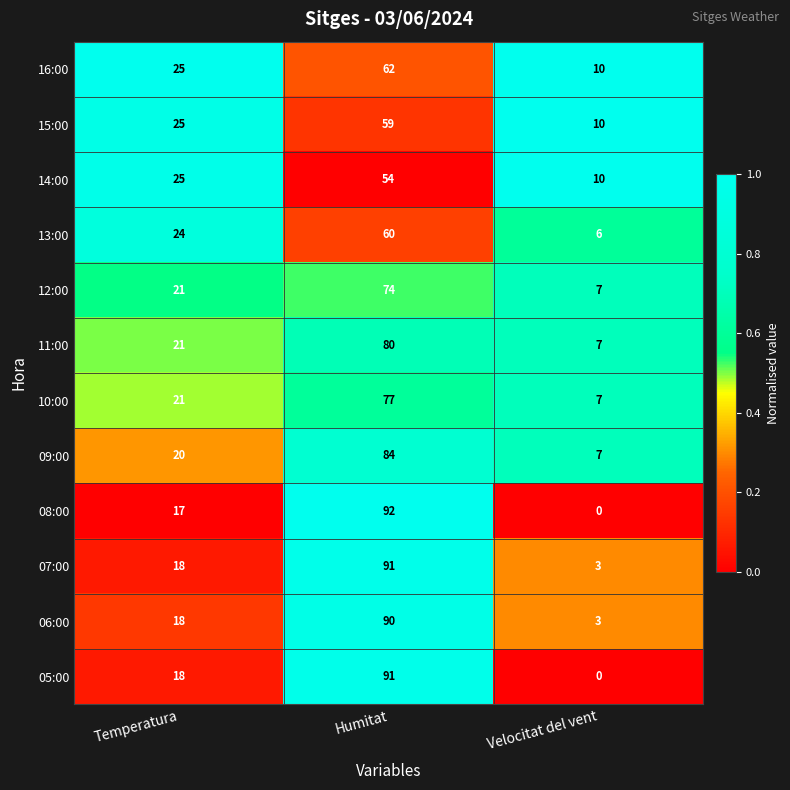

Count the number of categories in the chart.

3